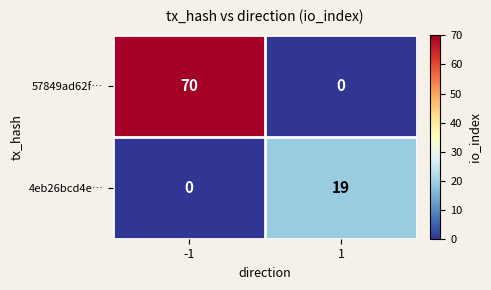

The 57849ad62f… series shows 70 at -1. True or false?

True